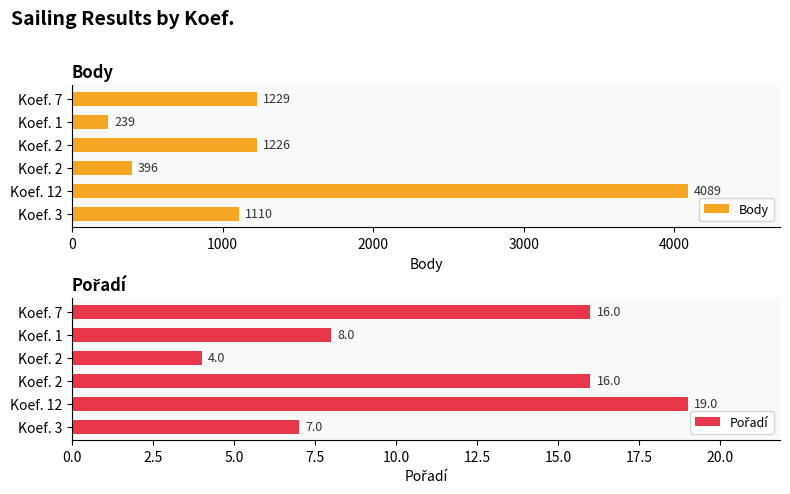

At how many categories does at least one series exceed 2496?

1